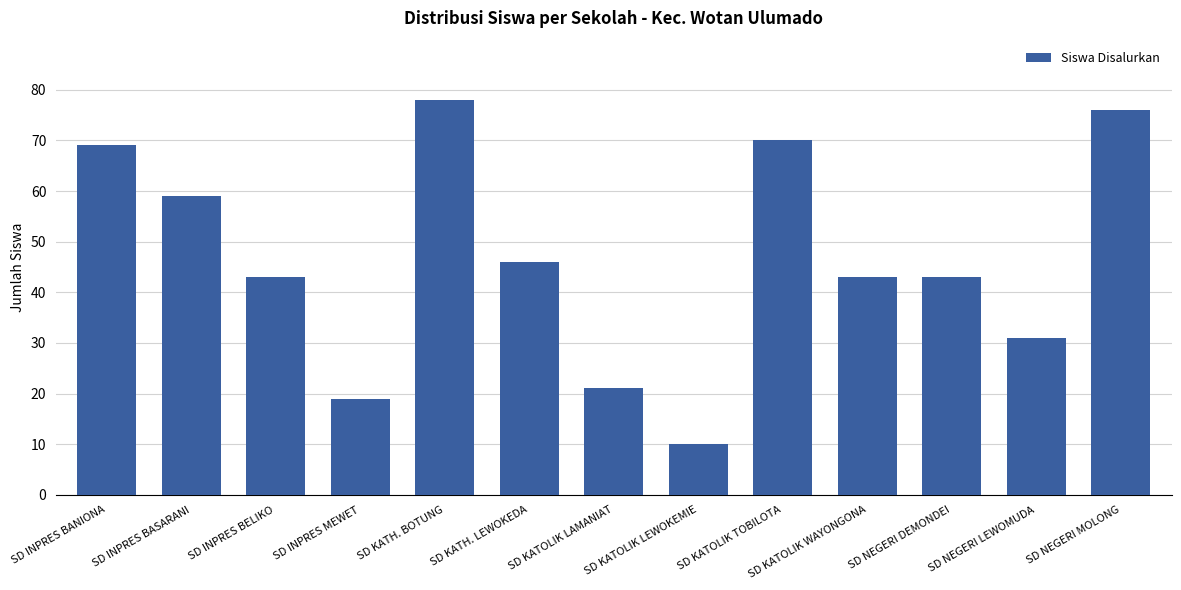

What is the ratio of the value at SD KATH. BOTUNG to the value at SD KATOLIK LAMANIAT?

3.7